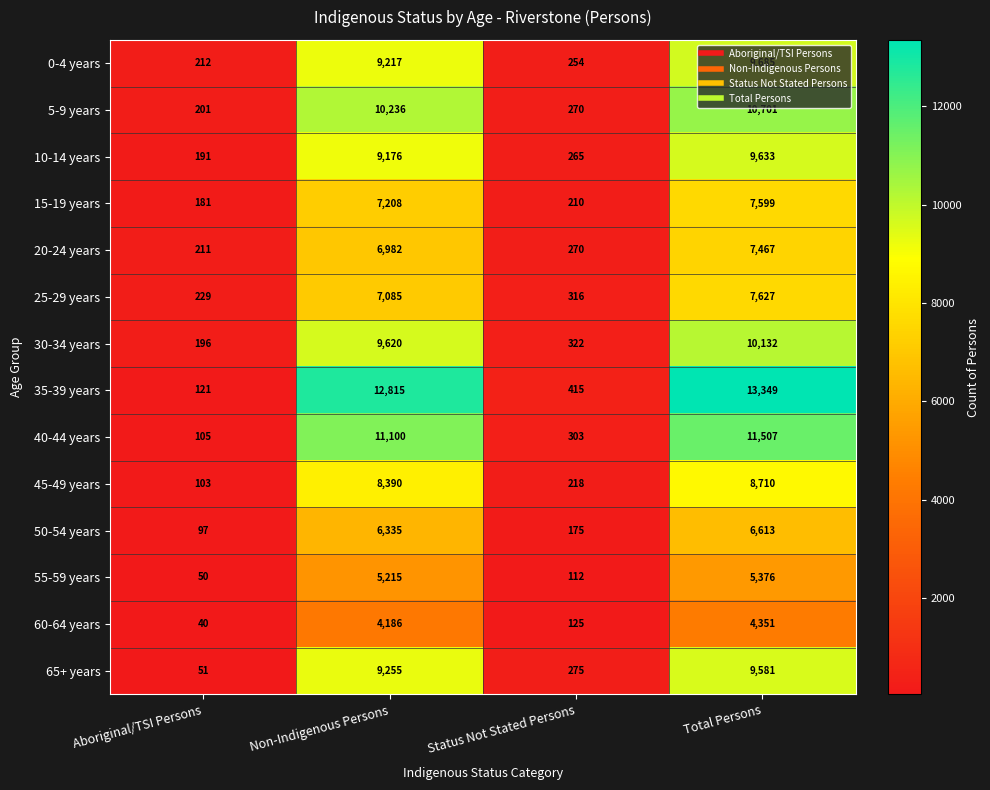

Which series has the largest total across all categories?

35-39 years